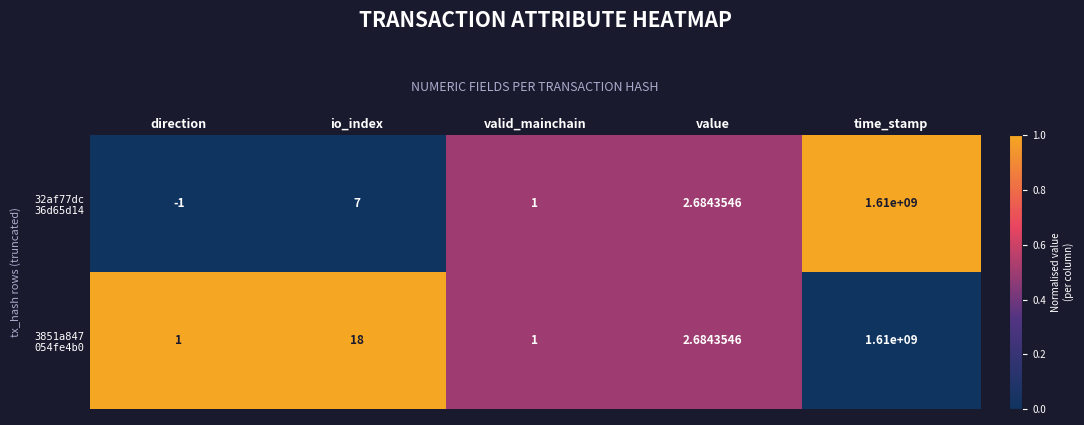

Which label corresponds to the smallest value in the chart?

direction